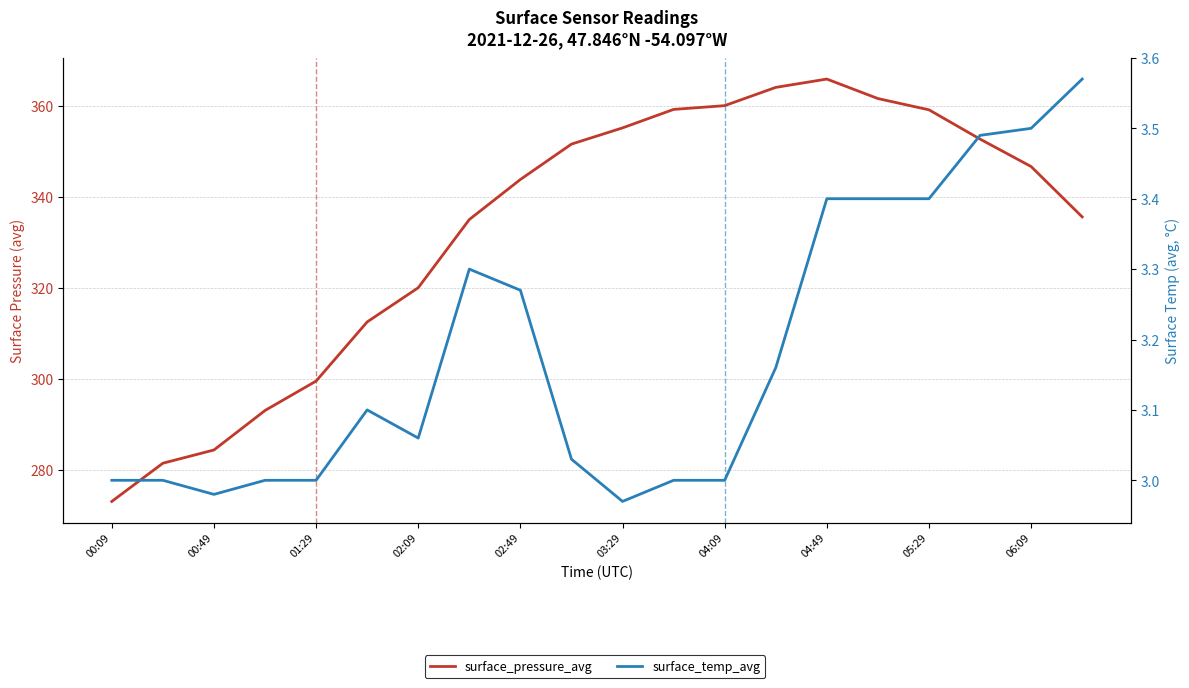

Between 12 and 15, which is larger?

15